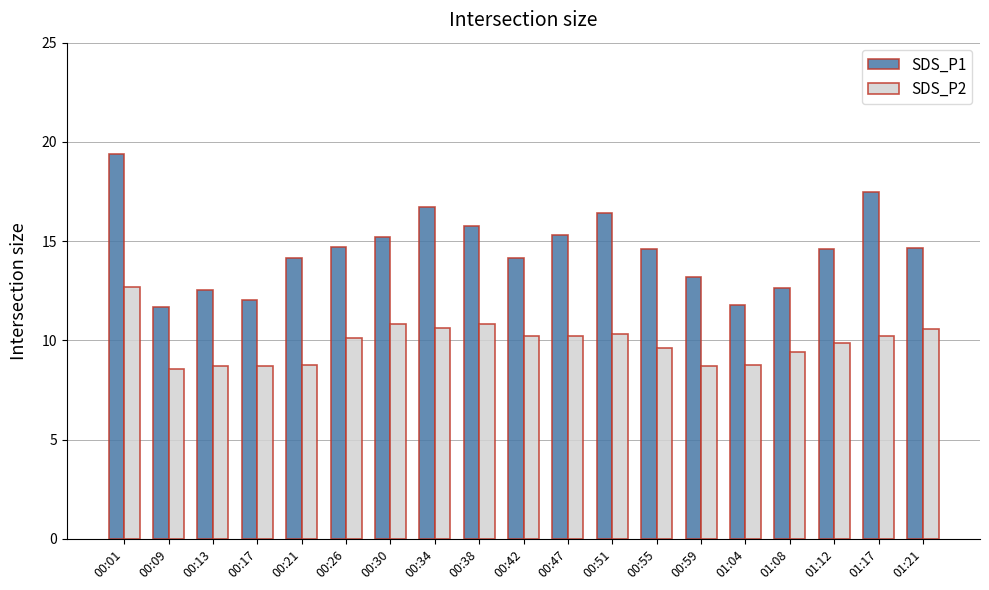

Where does the SDS_P1 series first go above 14?

00:01